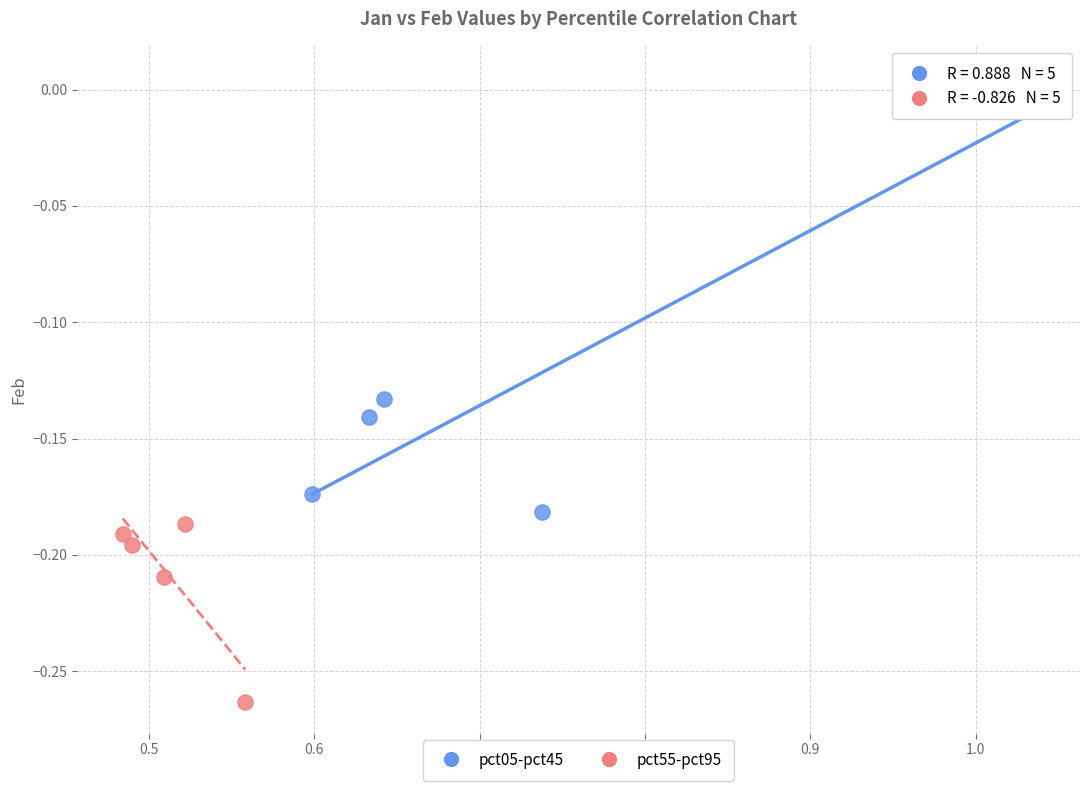

Which series contains the highest Y value?

pct05-pct45